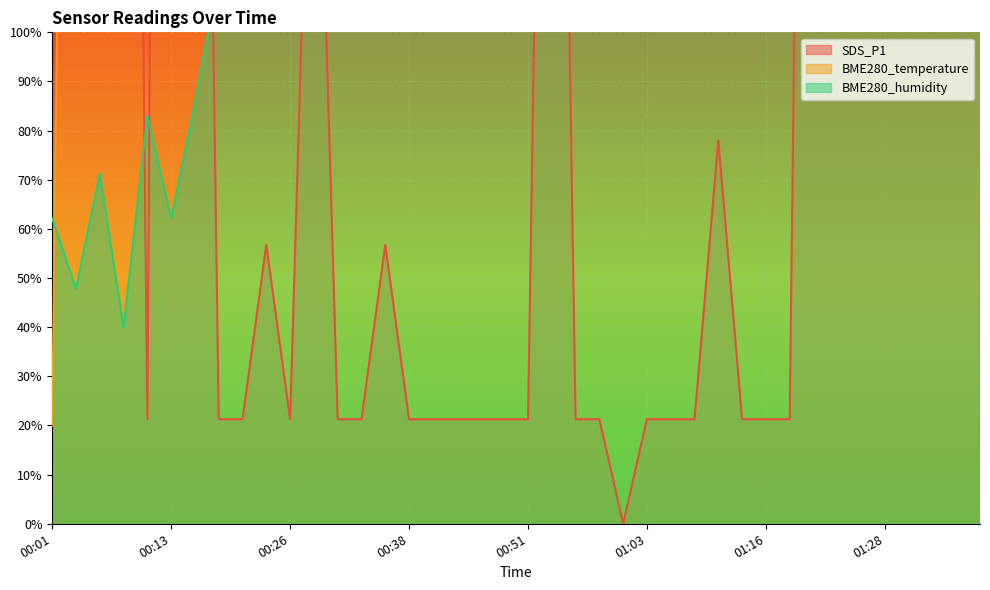

True or false: BME280_humidity and SDS_P1 cross at least once.

True